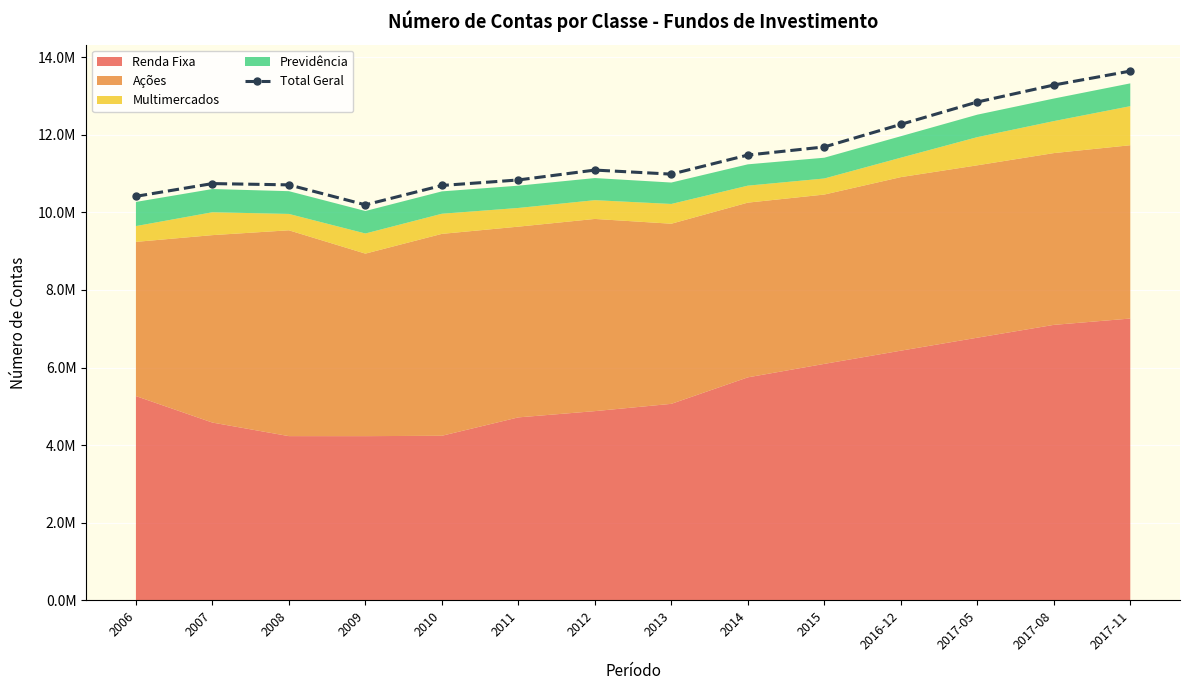

Approximately how many times larger is the value at 2017-08 compared to 2013?

1.2